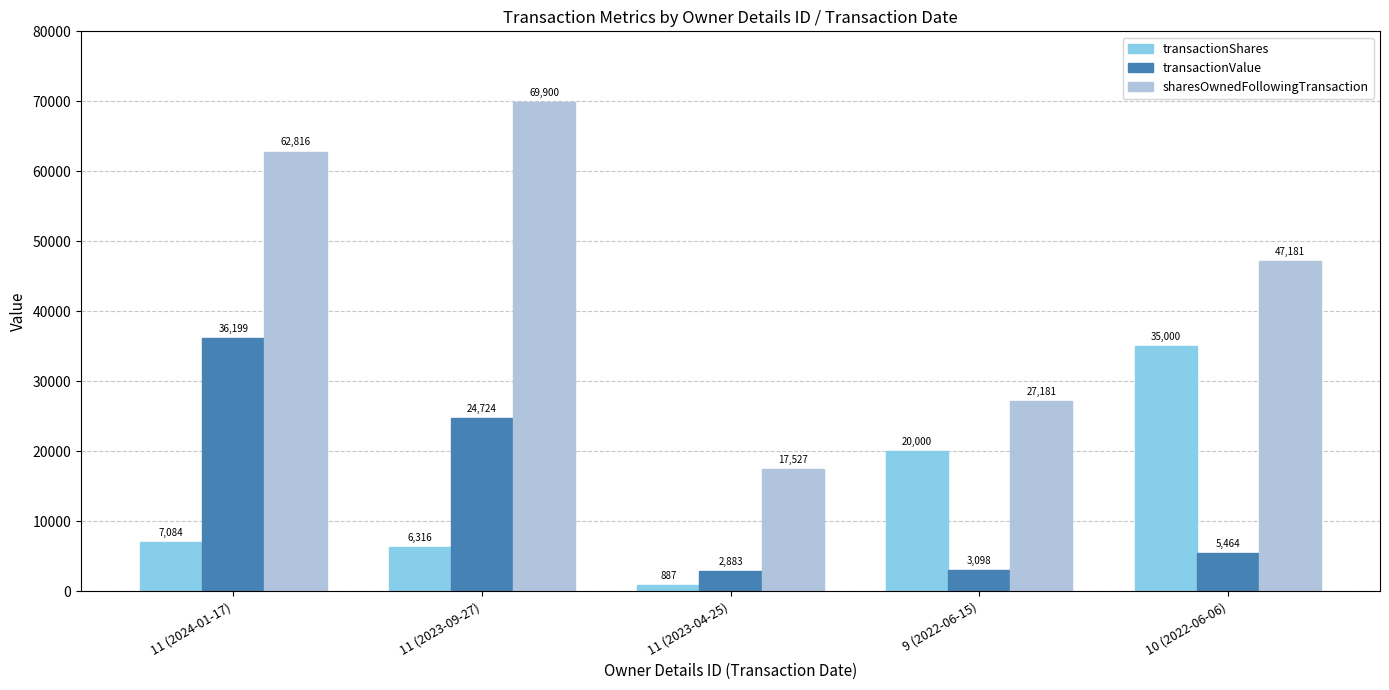

Is it true that sharesOwnedFollowingTransaction equals 62816 at 11 (2024-01-17)?

True